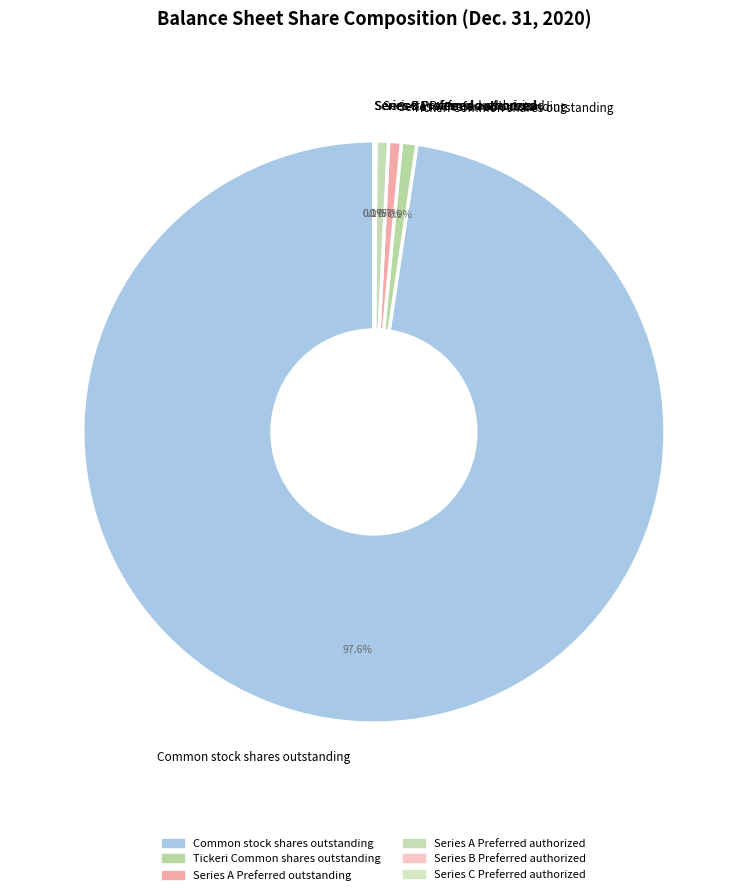

Is there any slice that represents more than half of the pie?

Yes